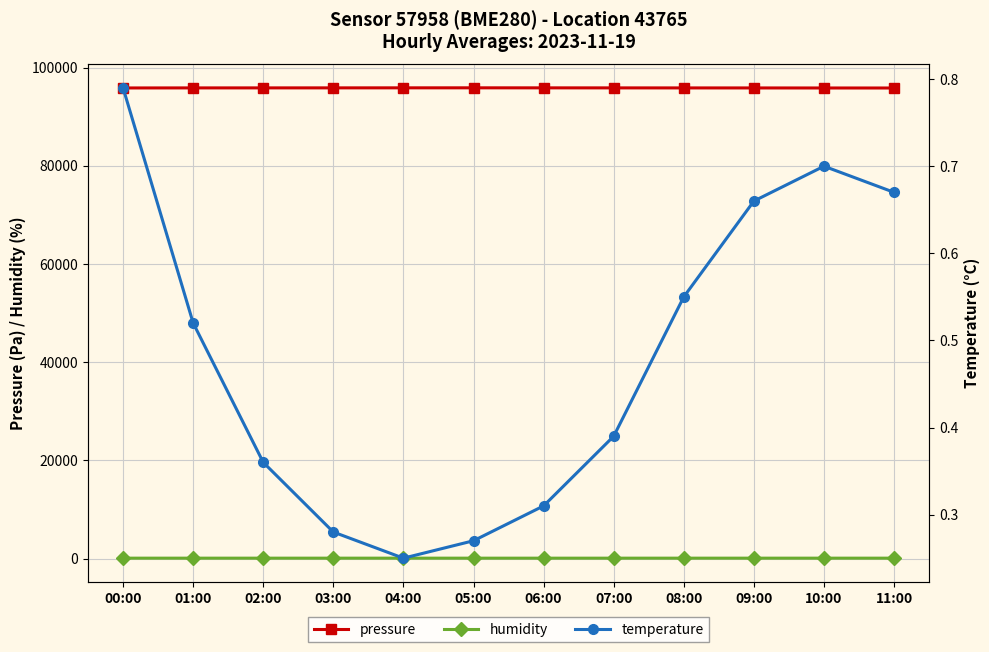

List the labels in order of humidity value, smallest first.

06:00, 07:00, 05:00, 00:00, 08:00, 04:00, 09:00, 10:00, 03:00, 11:00, 01:00, 02:00